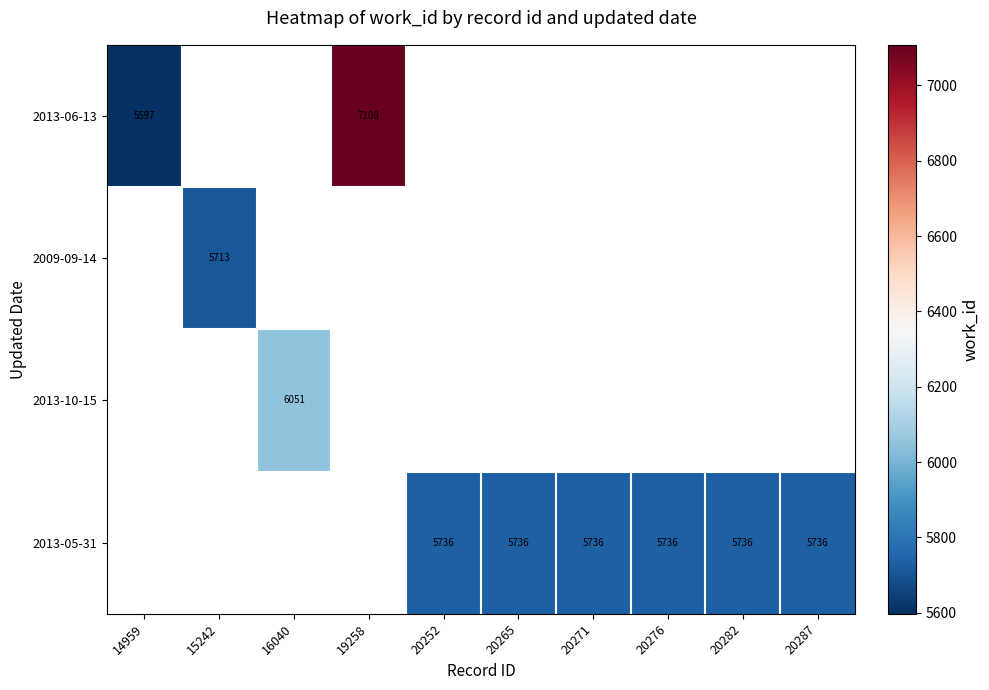

True or false: 2013-06-13 has a value of 12582 at 19258.

False